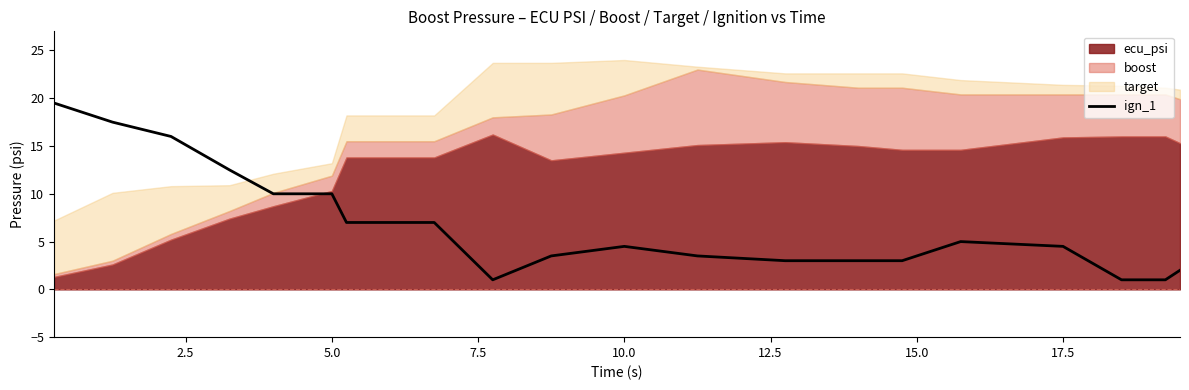

What is the value of the 7th point from the left?

7.0